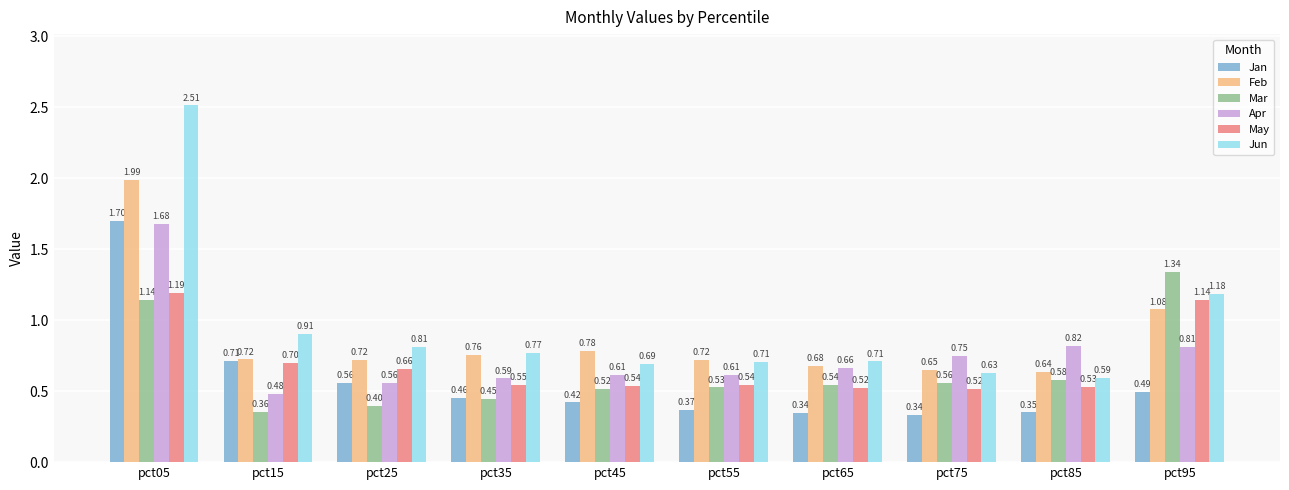

Rank the series at pct15 from lowest to highest value.

Mar, Apr, May, Jan, Feb, Jun